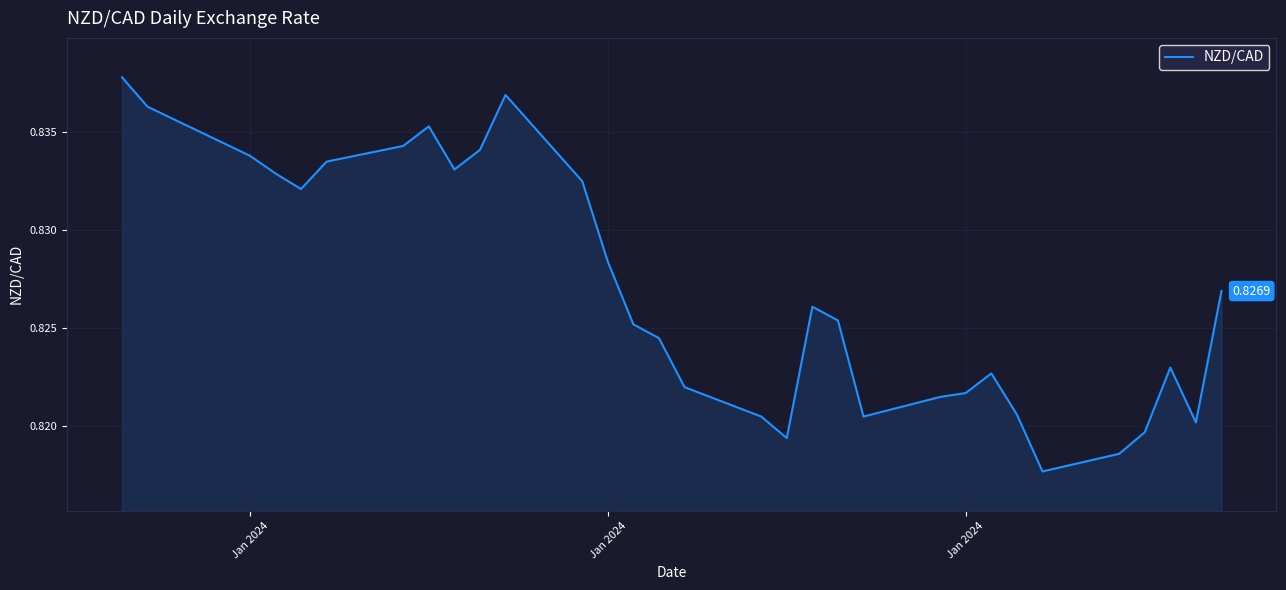

How many values are between 0 and 1?

31